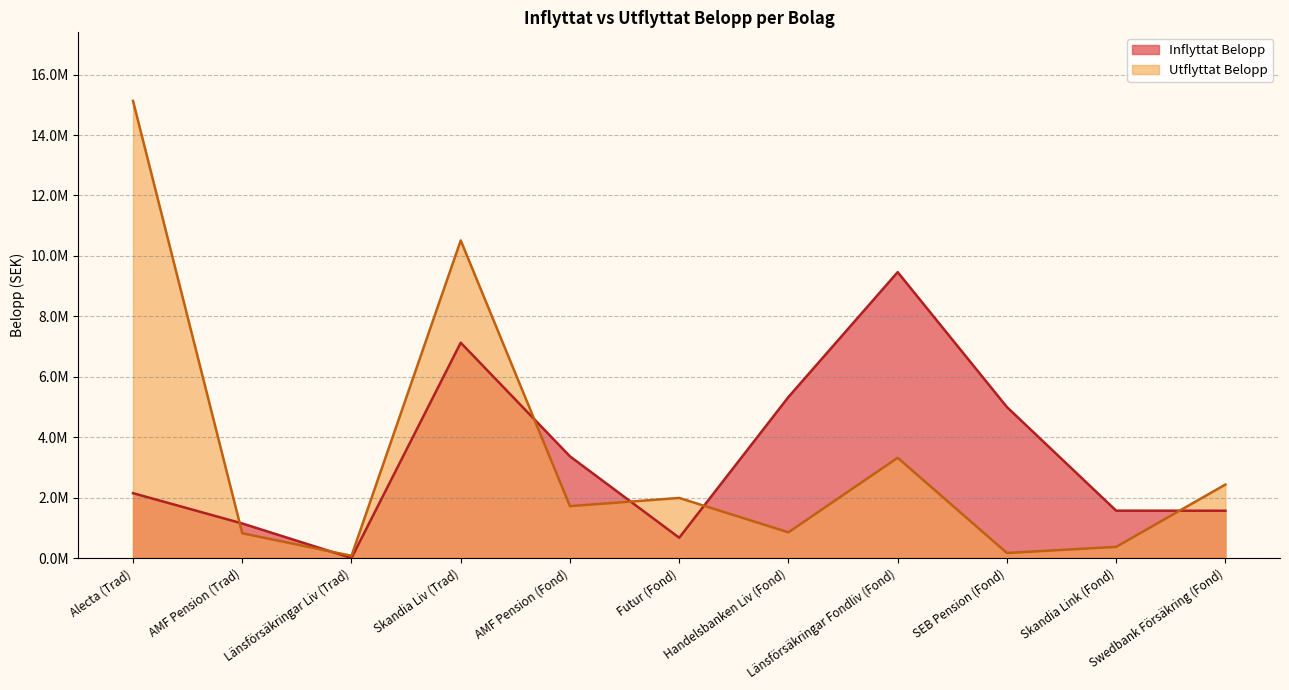

What is the average value of the Utflyttat Belopp series?

3397360.6